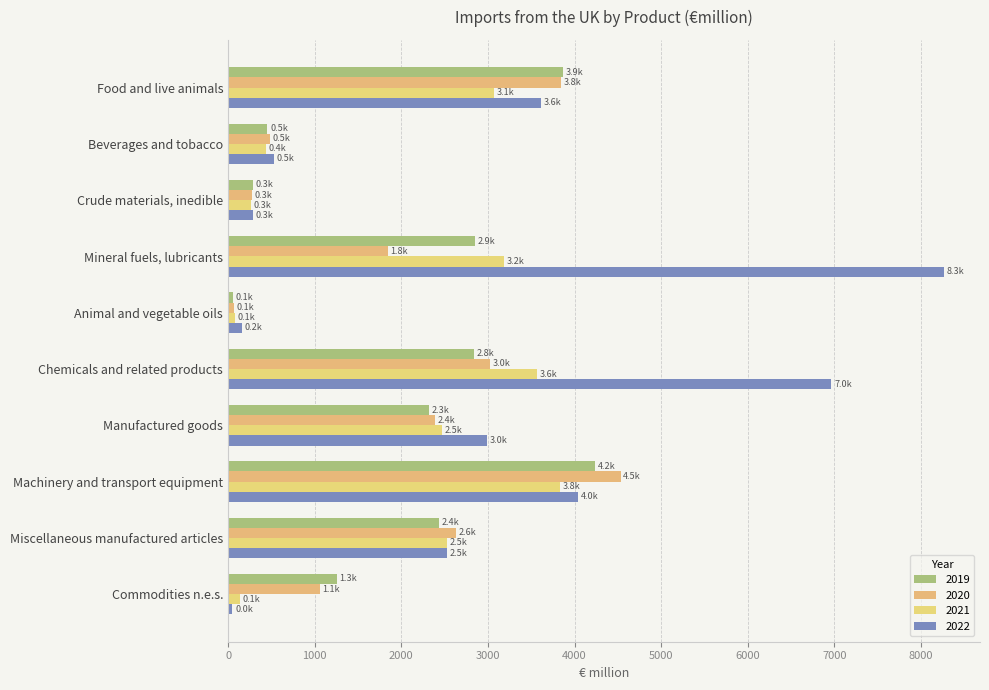

What are all the series names shown in the legend?

2019, 2020, 2021, 2022